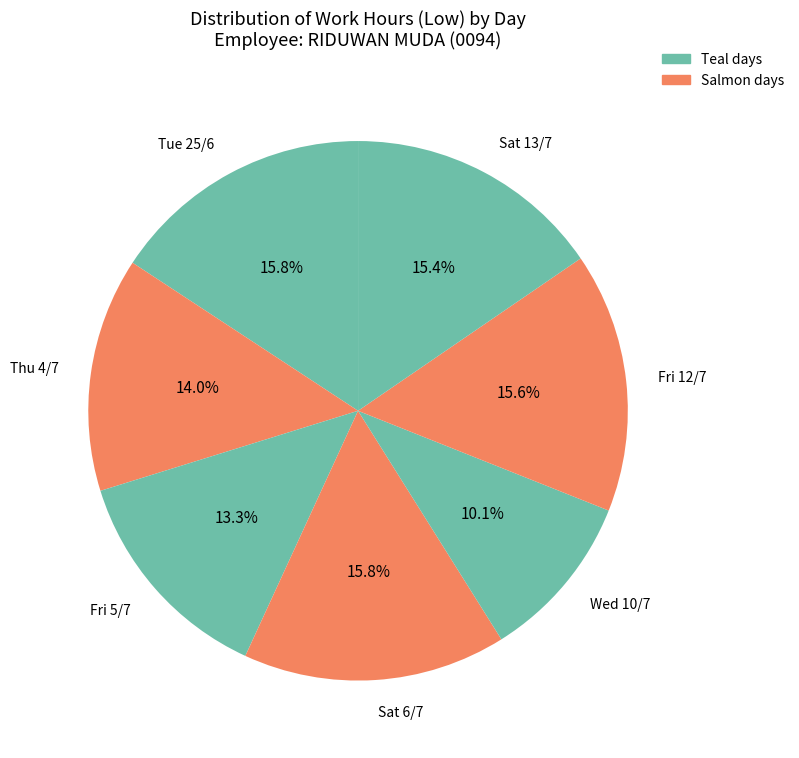

Approximately how many times larger is the value at Tue 25/6 compared to Fri 12/7?

1.0